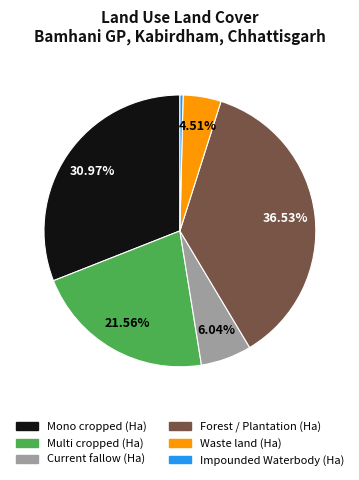

Which slice is the smallest?

Impounded Waterbody (Ha)